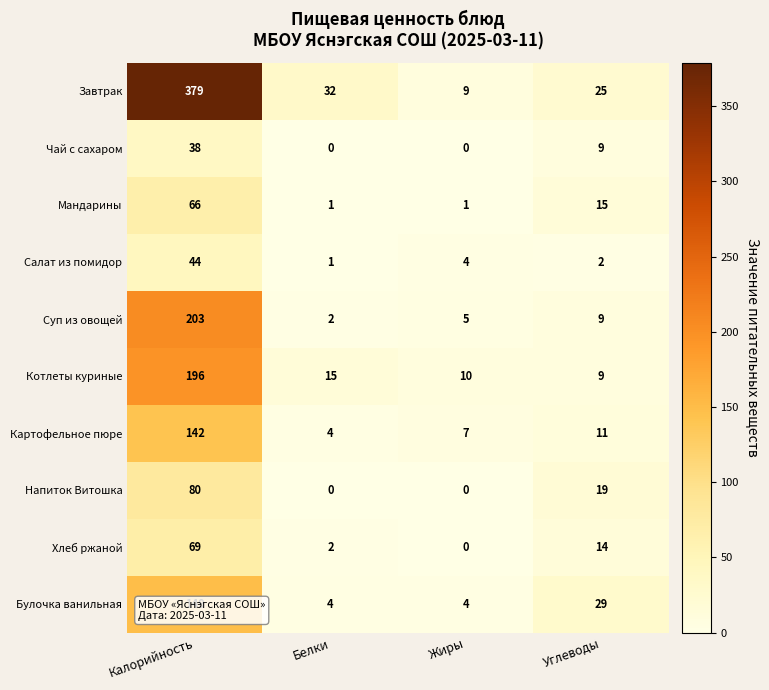

Which series has the largest total across all categories?

Завтрак